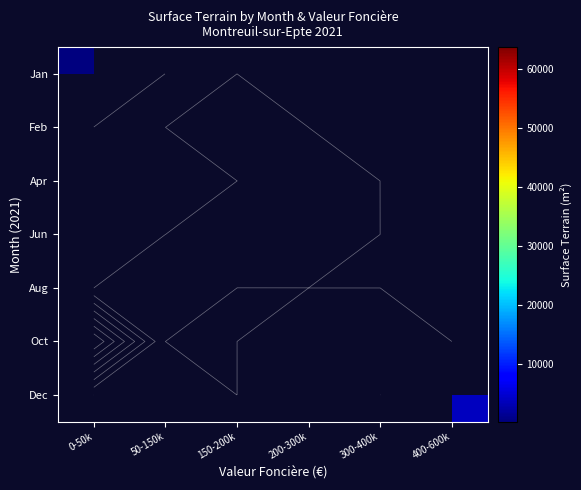

Count the number of categories in the chart.

6